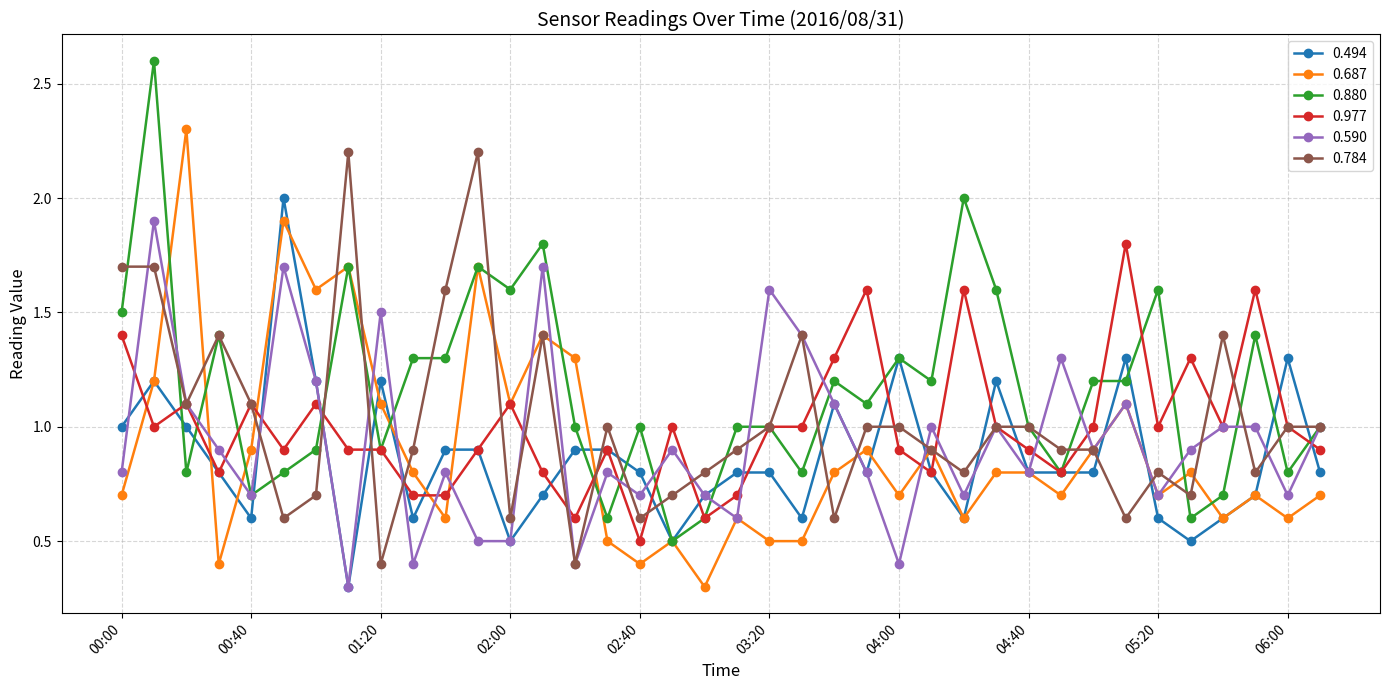

Which series has the widest spread of values?

0.880